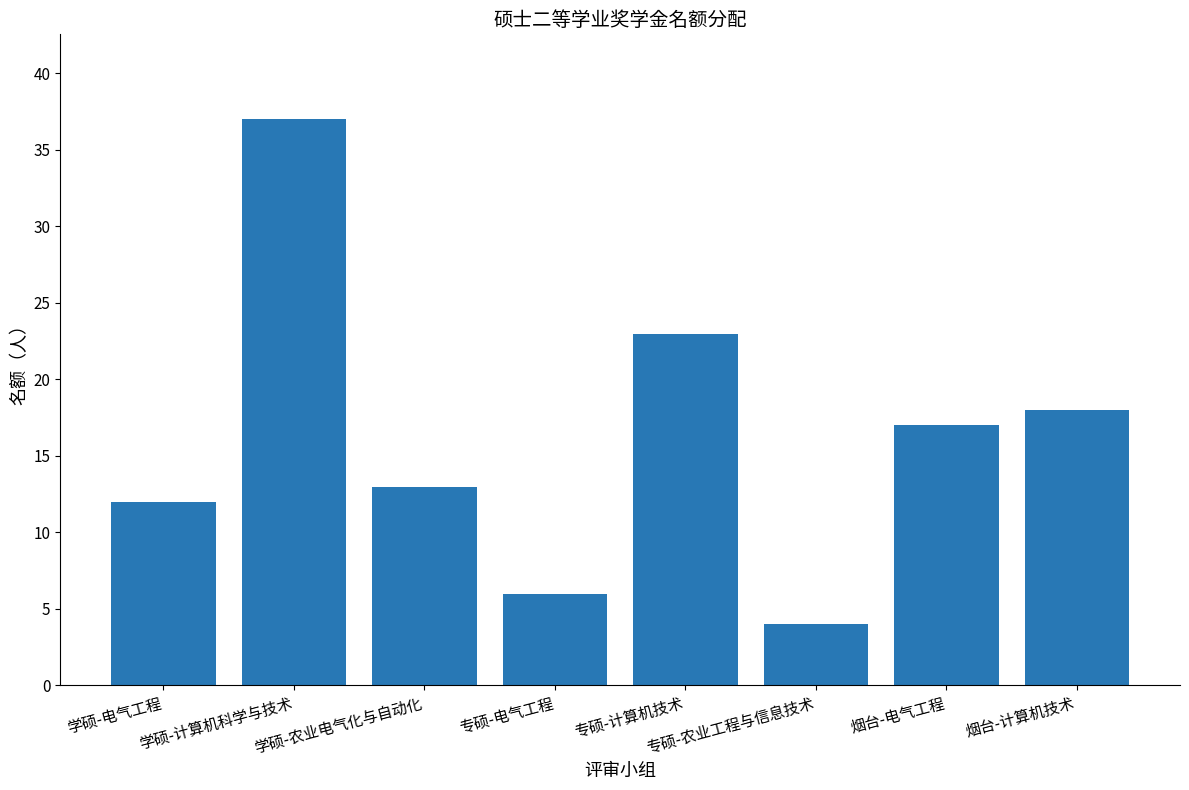

What is the ratio of the value at 专硕-计算机技术 to the value at 学硕-计算机科学与技术?

0.6